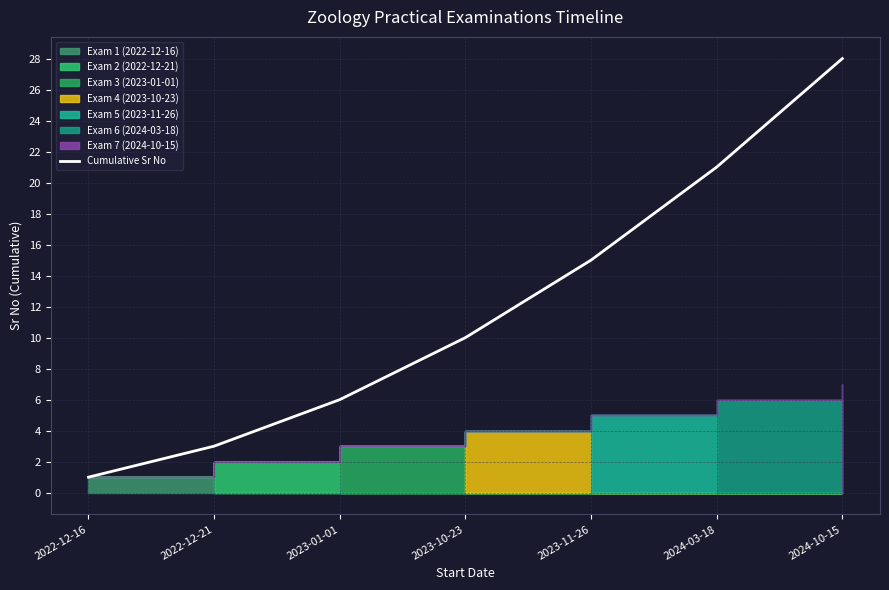

True or false: the data shows 21 at 2024-03-18.

True